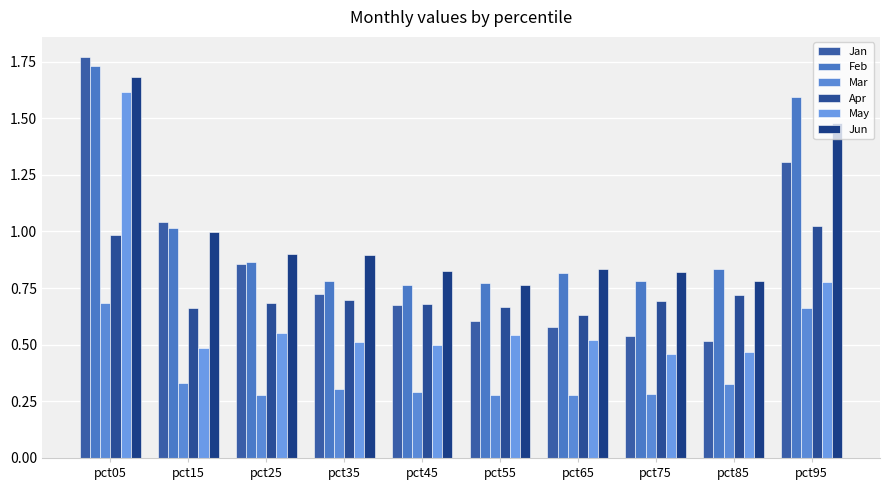

Reading left to right, what are all the values shown in this chart?

Jan: pct05=1.8	pct15=1.0	pct25=0.9	pct35=0.7	pct45=0.7	pct55=0.6	pct65=0.6	pct75=0.5	pct85=0.5	pct95=1.3
Feb: pct05=1.7	pct15=1.0	pct25=0.9	pct35=0.8	pct45=0.8	pct55=0.8	pct65=0.8	pct75=0.8	pct85=0.8	pct95=1.6
Mar: pct05=0.7	pct15=0.3	pct25=0.3	pct35=0.3	pct45=0.3	pct55=0.3	pct65=0.3	pct75=0.3	pct85=0.3	pct95=0.7
Apr: pct05=1.0	pct15=0.7	pct25=0.7	pct35=0.7	pct45=0.7	pct55=0.7	pct65=0.6	pct75=0.7	pct85=0.7	pct95=1.0
May: pct05=1.6	pct15=0.5	pct25=0.6	pct35=0.5	pct45=0.5	pct55=0.5	pct65=0.5	pct75=0.5	pct85=0.5	pct95=0.8
Jun: pct05=1.7	pct15=1.0	pct25=0.9	pct35=0.9	pct45=0.8	pct55=0.8	pct65=0.8	pct75=0.8	pct85=0.8	pct95=1.5